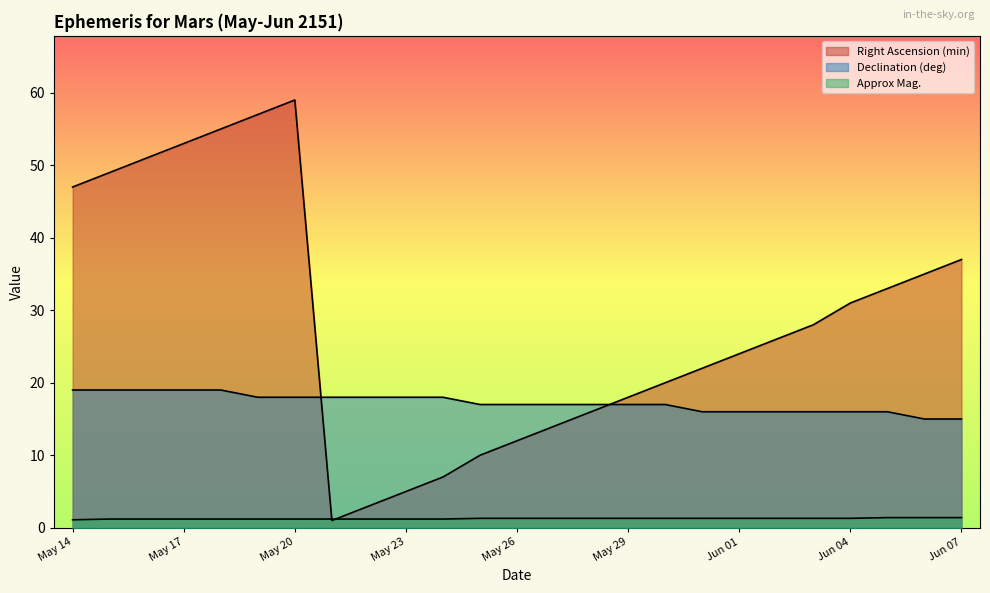

Which category has the lowest value in the Declination (deg) series?

Jun 06